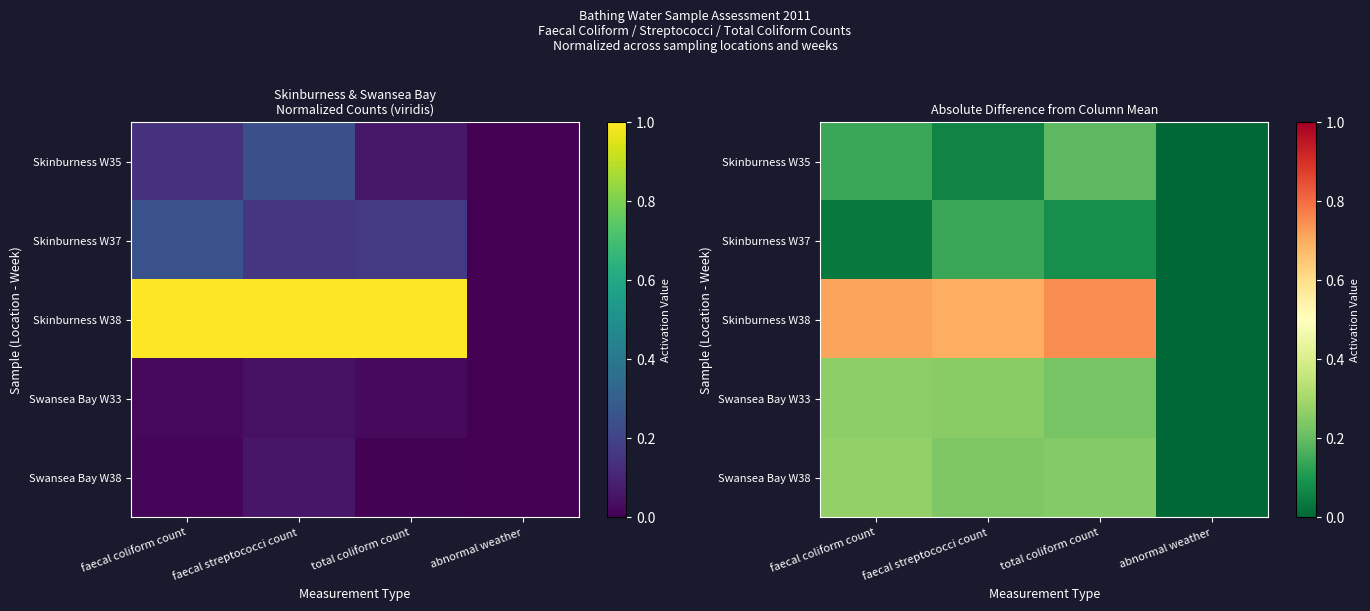

What is the sum of the Skinburness W35 values at total coliform count and abnormal weather?

0.2